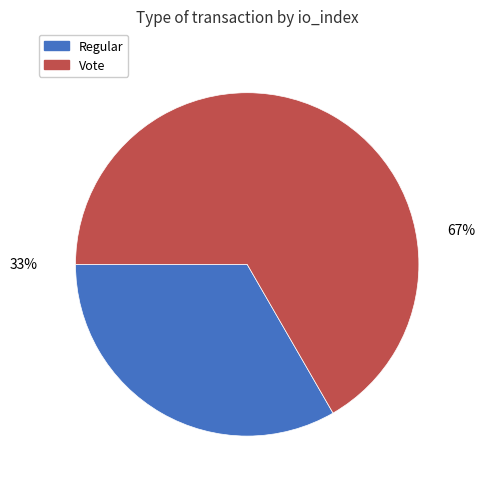

To the nearest percent, what is the combined percentage of Regular and Vote?

100%